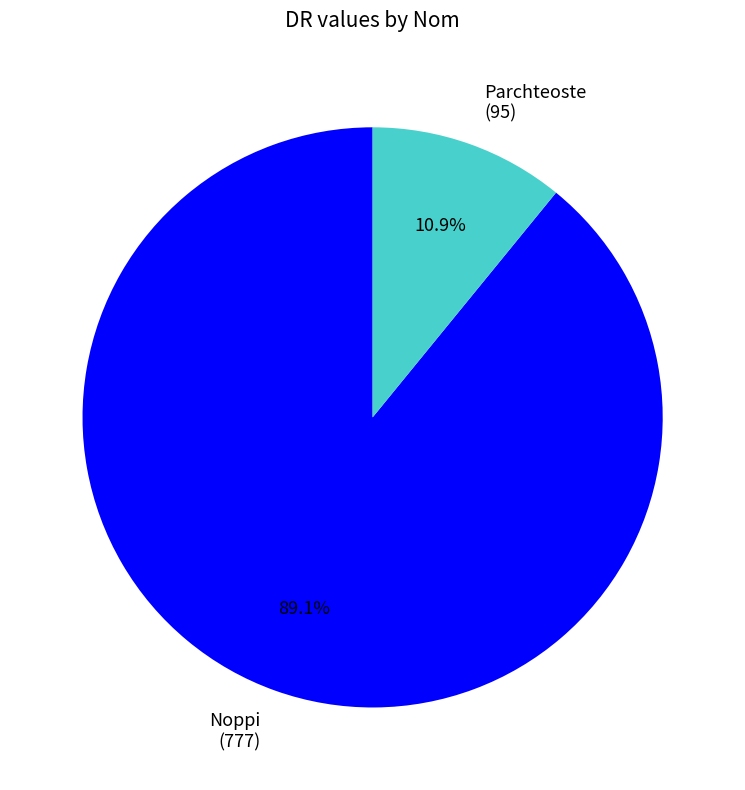

To the nearest percent, what percentage of the pie is Noppi?

89%